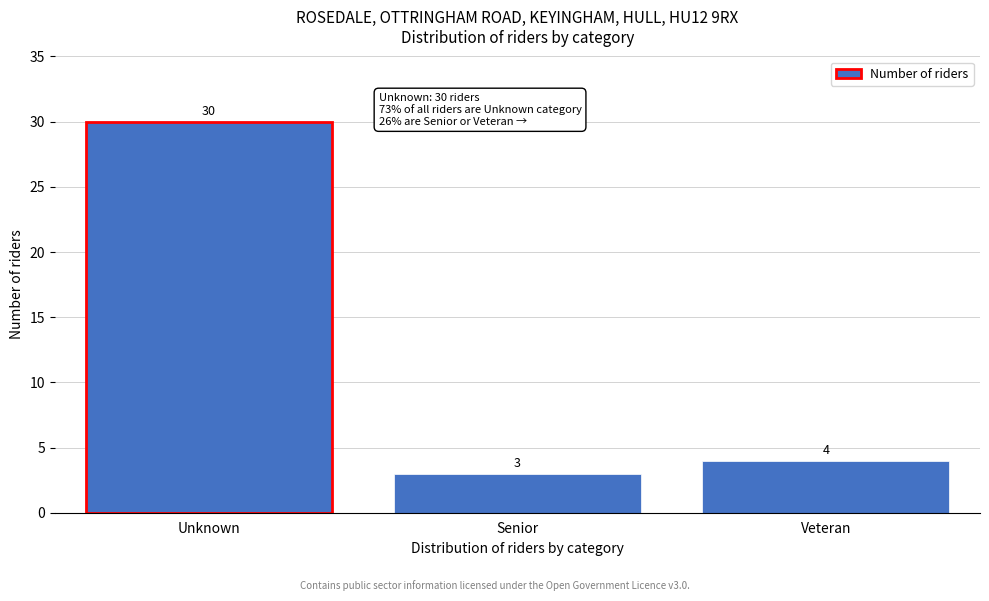

Reading right to left, what are all the values shown in this chart?

4	3	30